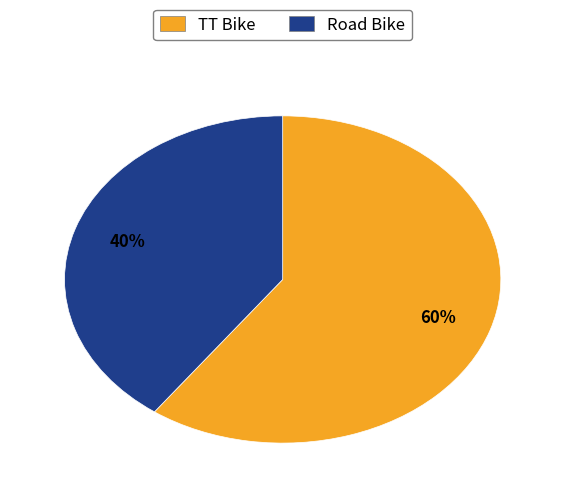

How many slices are in this pie chart?

2